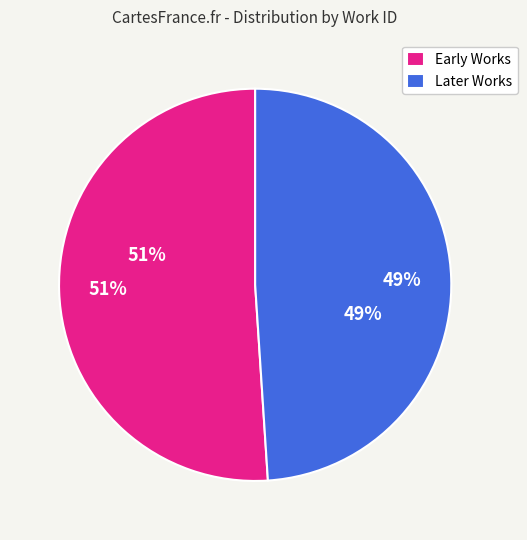

Is it true that work 5044 is 7% of the pie?

False